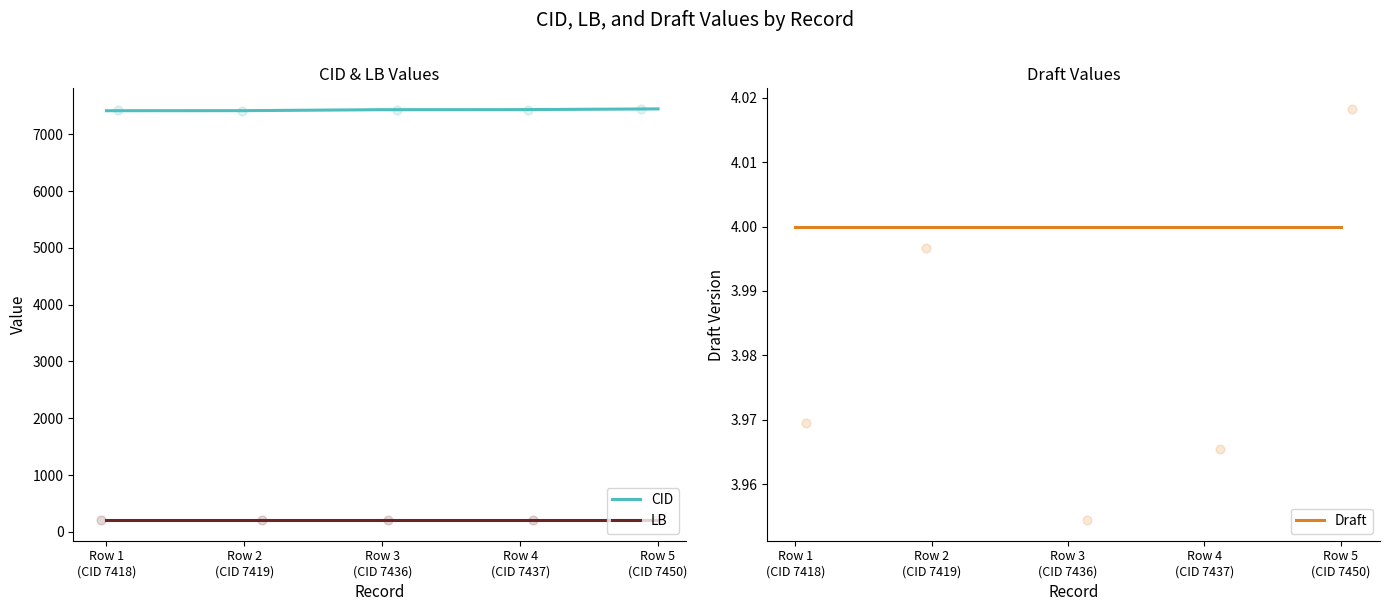

Is the value of CID at Row 1
(CID 7418) greater than the value of LB at Row 5
(CID 7450)?

Yes